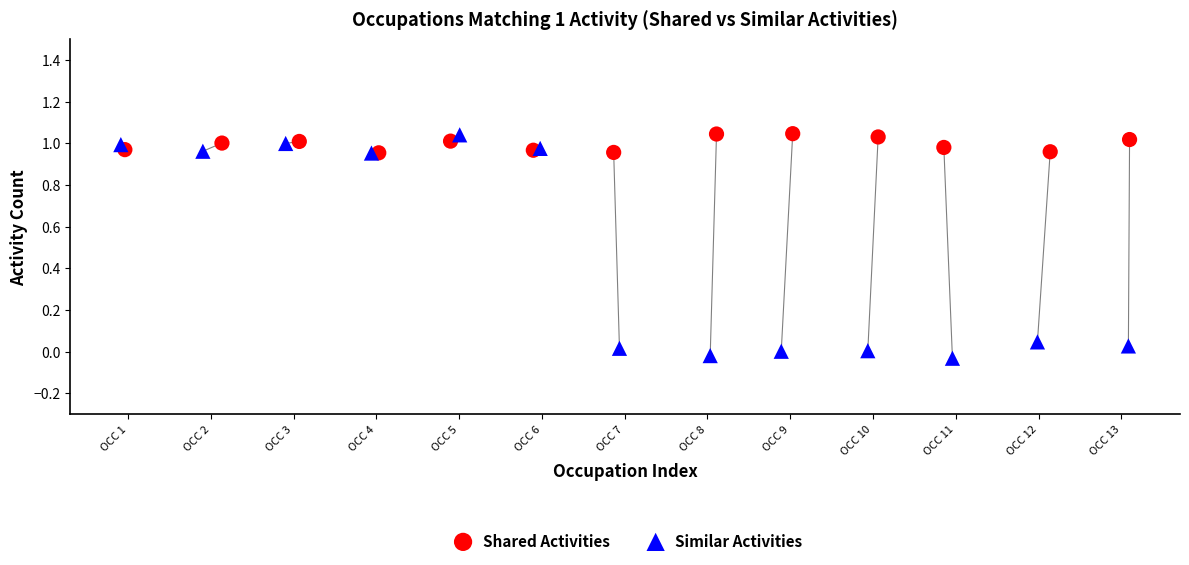

Which series reaches the minimum Y coordinate?

Similar Activities